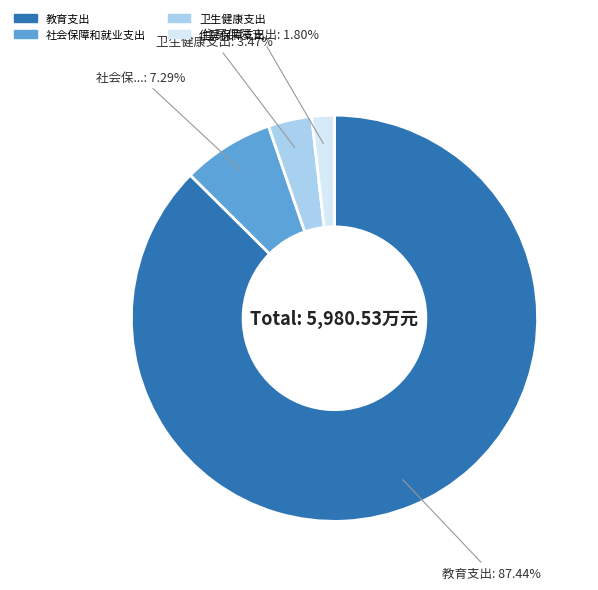

What is the largest slice in the pie chart?

教育支出